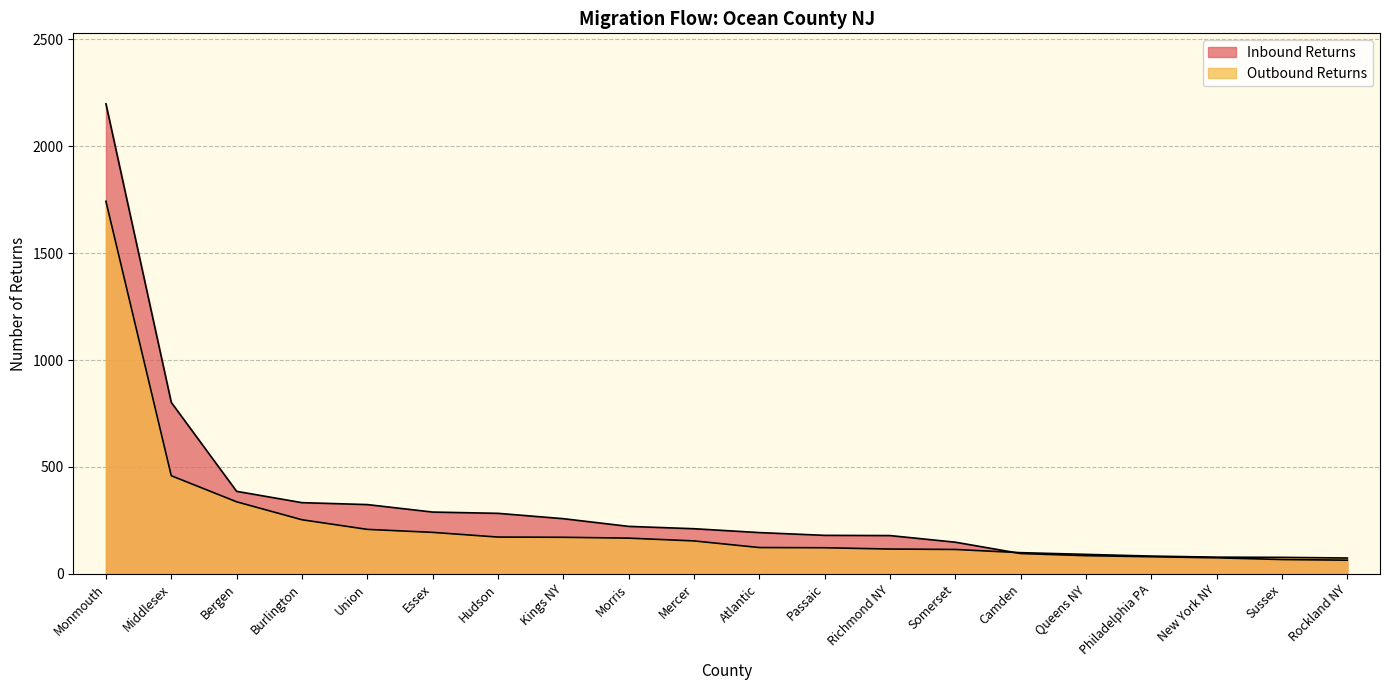

The Outbound Returns series shows 172 at Hudson. True or false?

True